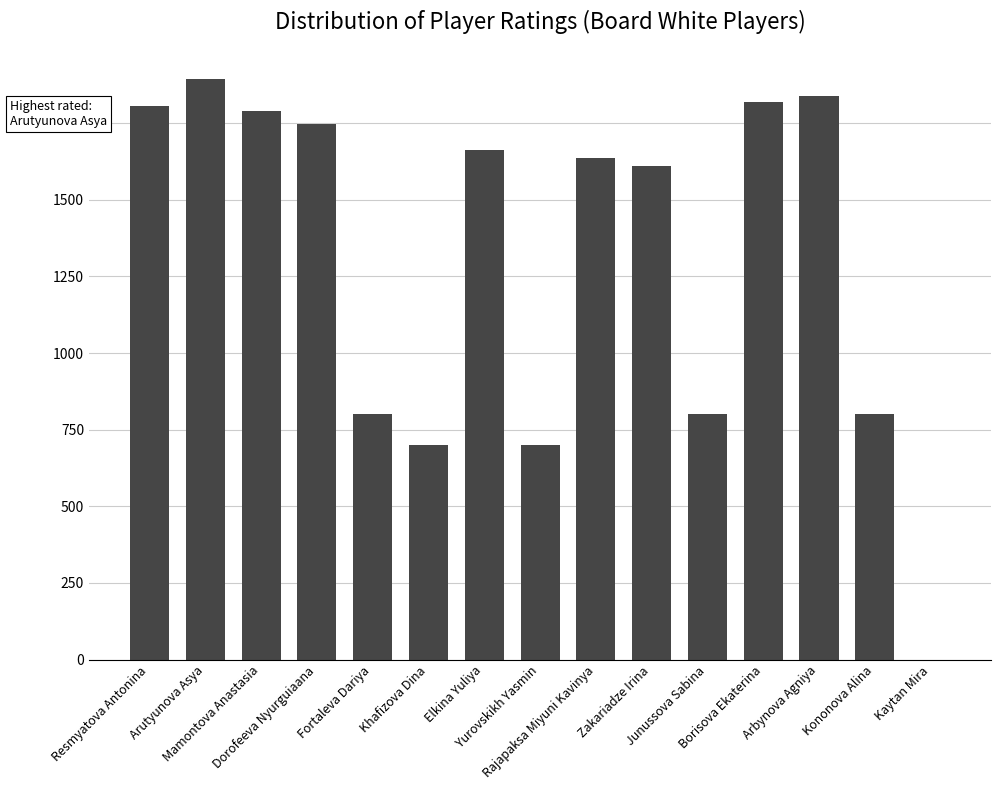

The value at Kononova Alina is 1365. True or false?

False